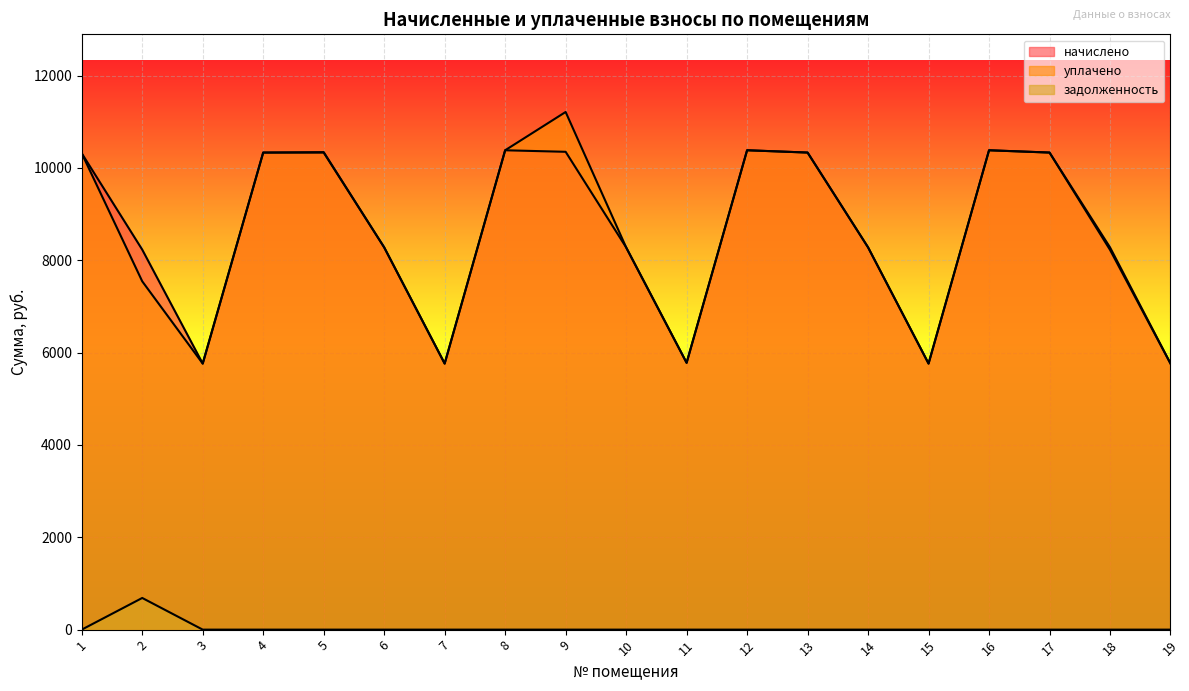

True or false: начислено has a value of 10316.9 at 1.

True